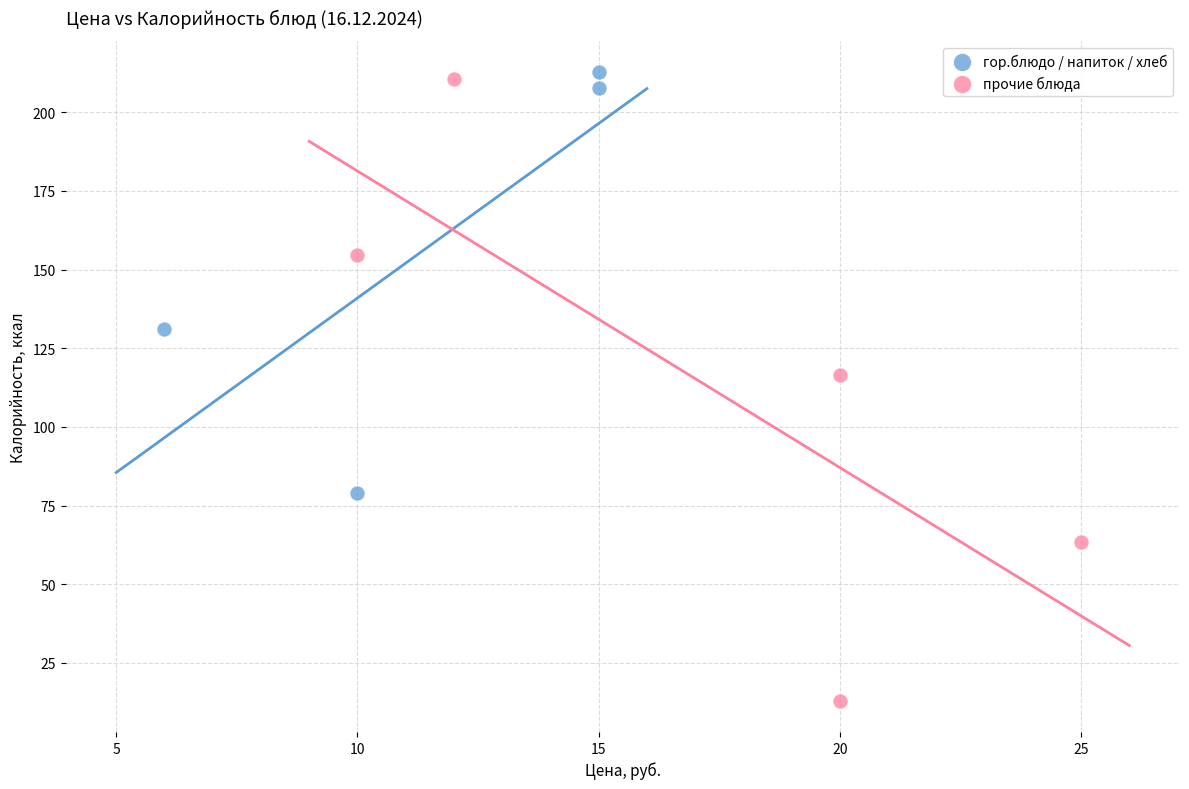

Which series contains the lowest Y value?

прочие блюда